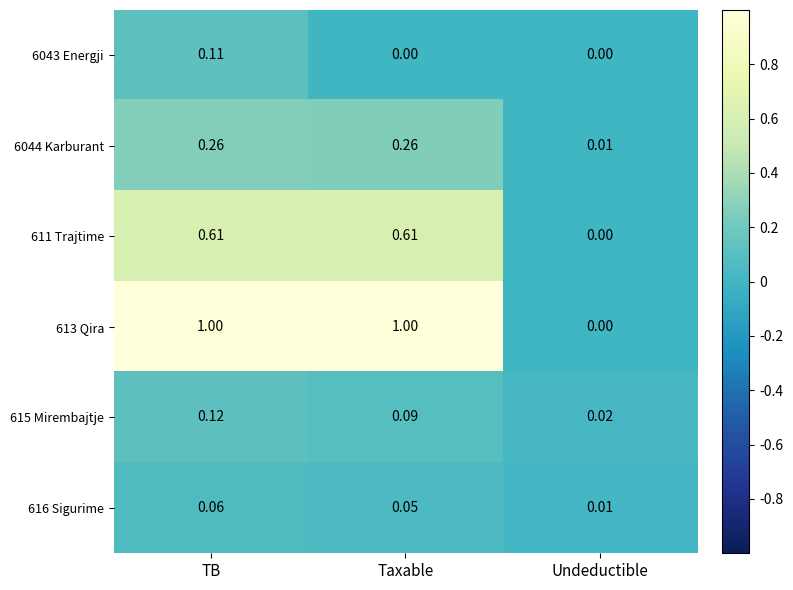

Rank the series by their maximum value, from lowest to highest.

616 Sigurime, 6043 Energji, 615 Mirembajtje, 6044 Karburant, 611 Trajtime, 613 Qira